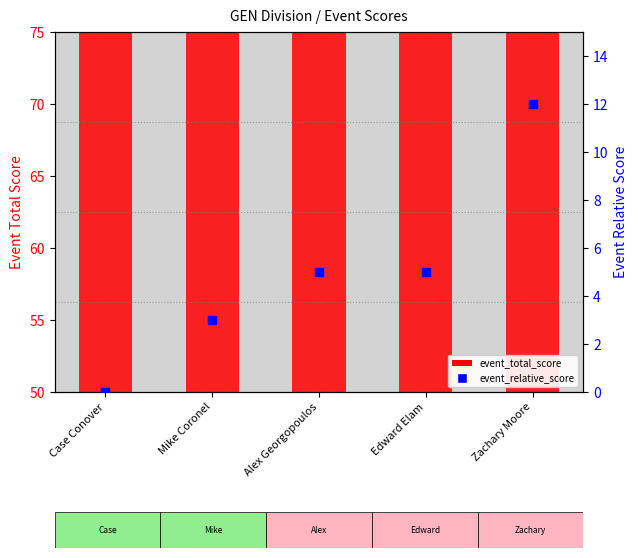

What are all the series names shown in the legend?

event_total_score, event_relative_score